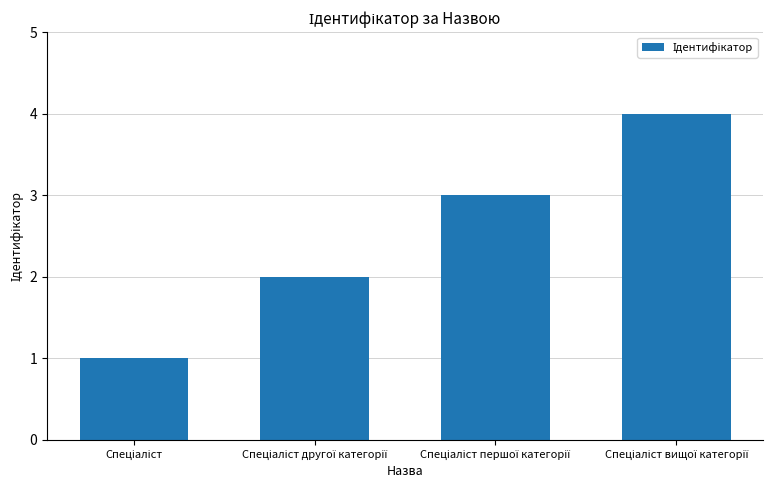

How many series are shown in this chart?

1